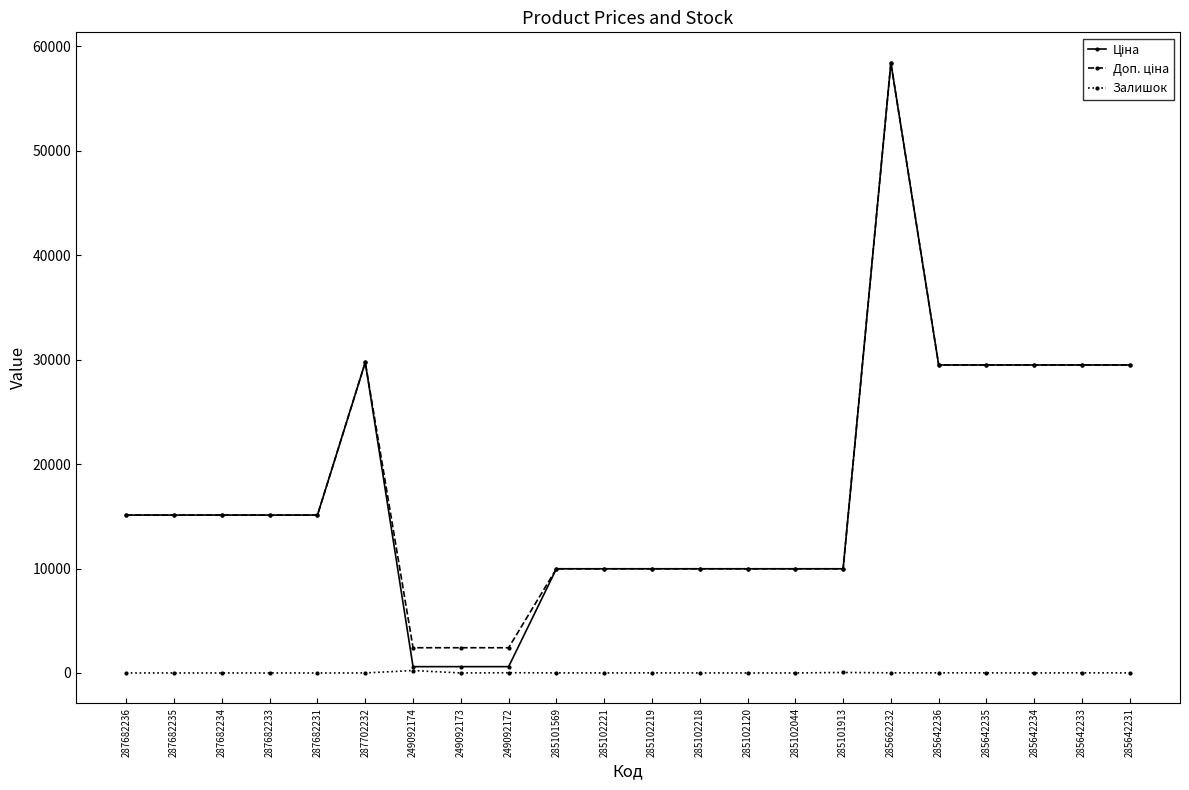

What is the maximum value for Залишок?

233.0